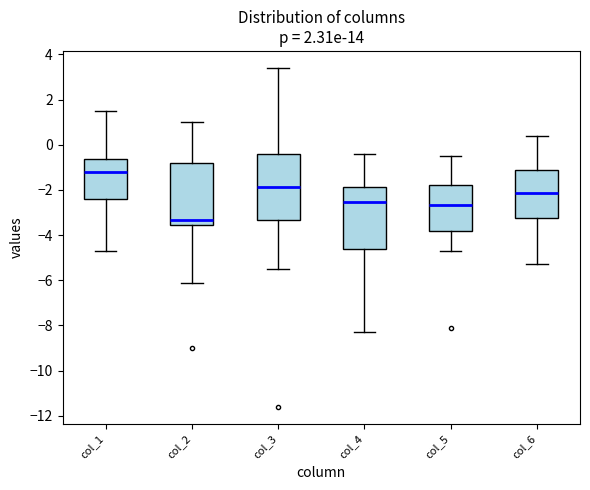

Reading left to right, read every box against the y-axis: the position of its median line, the range the box covers, and the ends of its whiskers. The values are not printed on the chart, so give them approximately, as read against the axis.

col_1: median -1.2, box -2.4 to -0.6, whiskers -4.6 to 1.6
col_2: median -3.4, box -3.6 to -0.8, whiskers -6.0 to 1.0
col_3: median -1.8, box -3.4 to -0.4, whiskers -5.4 to 3.4
col_4: median -2.6, box -4.6 to -1.8, whiskers -8.2 to -0.4
col_5: median -2.6, box -3.8 to -1.8, whiskers -4.6 to -0.4
col_6: median -2.2, box -3.2 to -1.2, whiskers -5.2 to 0.4